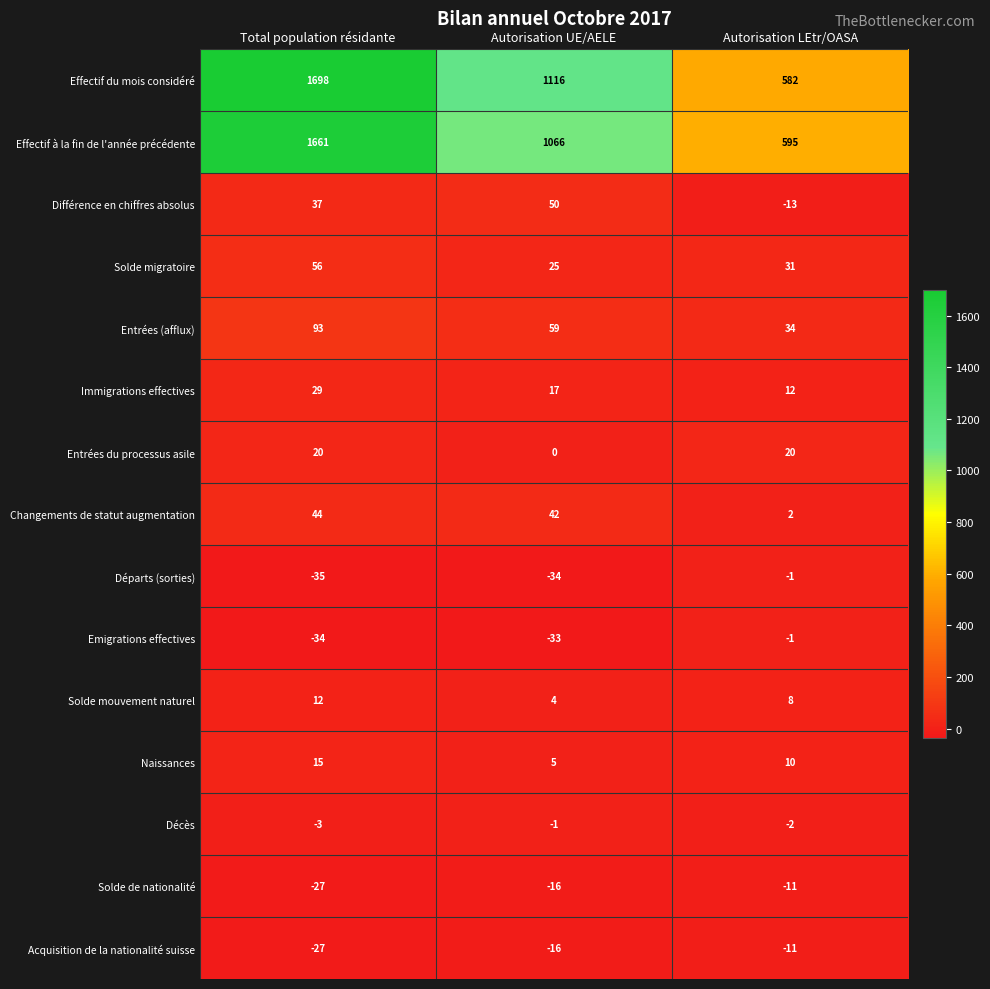

Which series has the widest spread of values?

Effectif du mois considéré